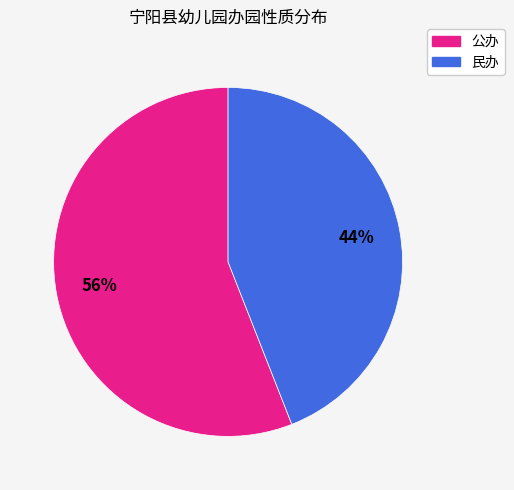

Rank the categories by value from highest to lowest.

公办, 民办